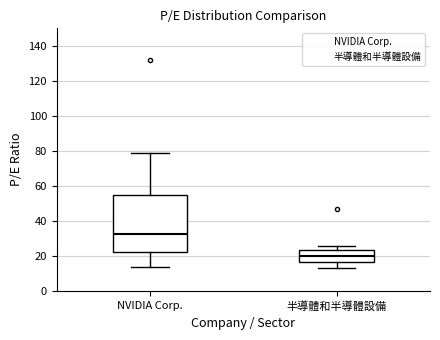

Where is the upper edge of the box for 半導體和半導體設備 on the y-axis? The values are not printed on the chart, so give them approximately, as read against the axis.

24